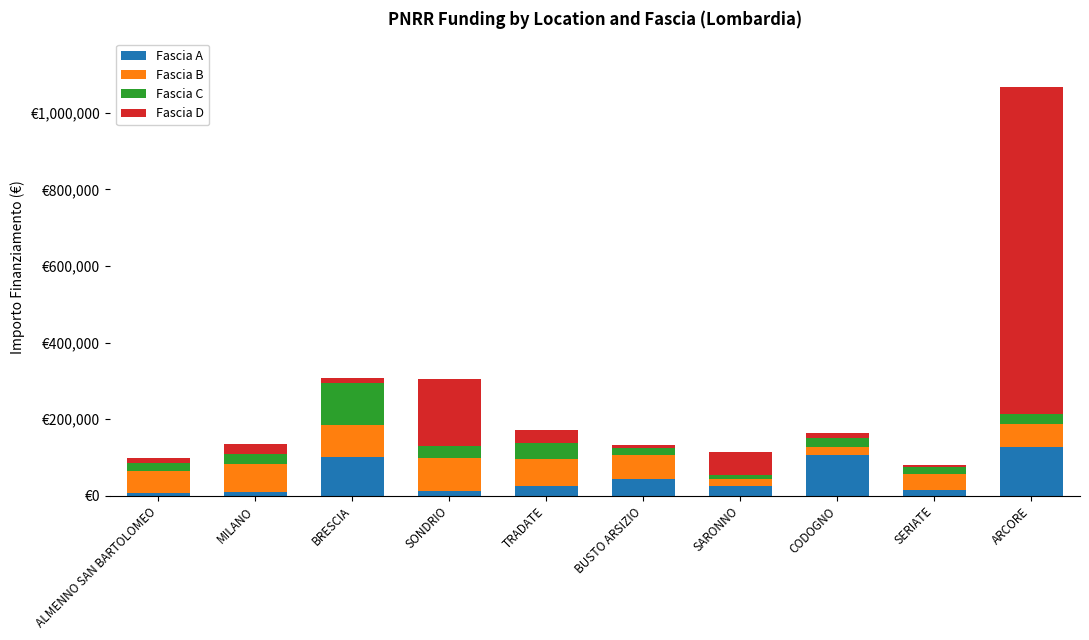

True or false: Fascia D has a value of 5059.9 at ALMENNO SAN BARTOLOMEO.

False